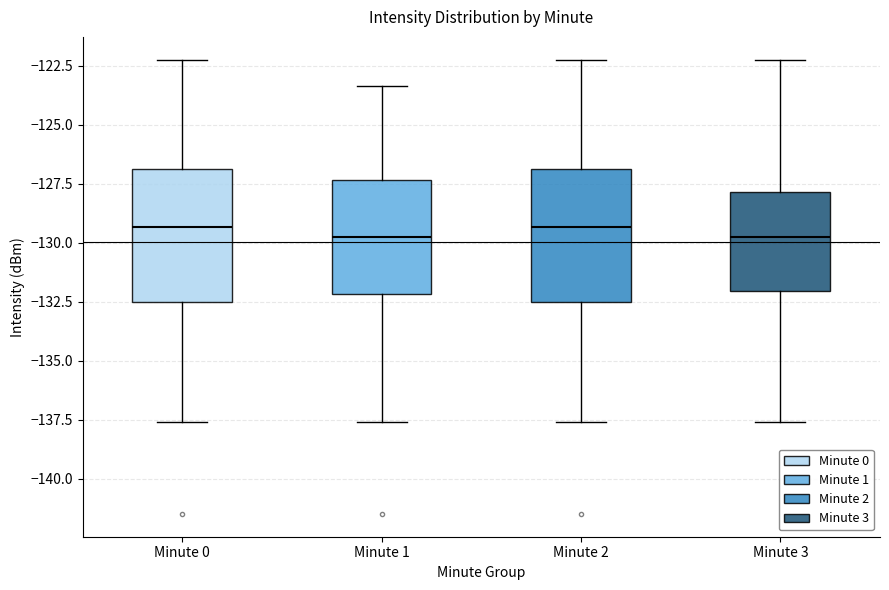

Reading left to right, read every box against the y-axis: the position of its median line, the range the box covers, and the ends of its whiskers. The values are not printed on the chart, so give them approximately, as read against the axis.

Minute 0: median -129.5, box -132.5 to -127.0, whiskers -137.5 to -122.0
Minute 1: median -130.0, box -132.0 to -127.5, whiskers -137.5 to -123.5
Minute 2: median -129.5, box -132.5 to -127.0, whiskers -137.5 to -122.0
Minute 3: median -130.0, box -132.0 to -128.0, whiskers -137.5 to -122.0